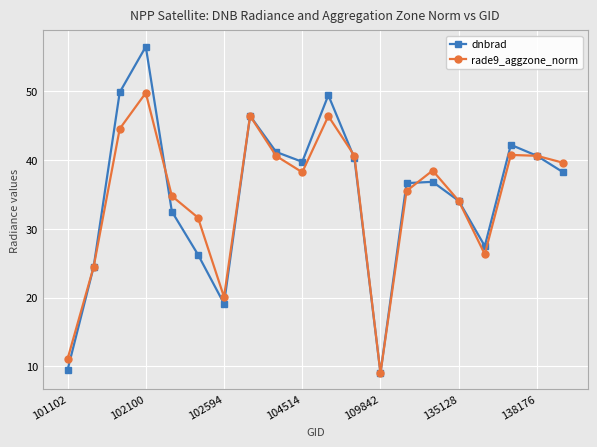

Rank the series by their maximum value, from lowest to highest.

rade9_aggzone_norm, dnbrad